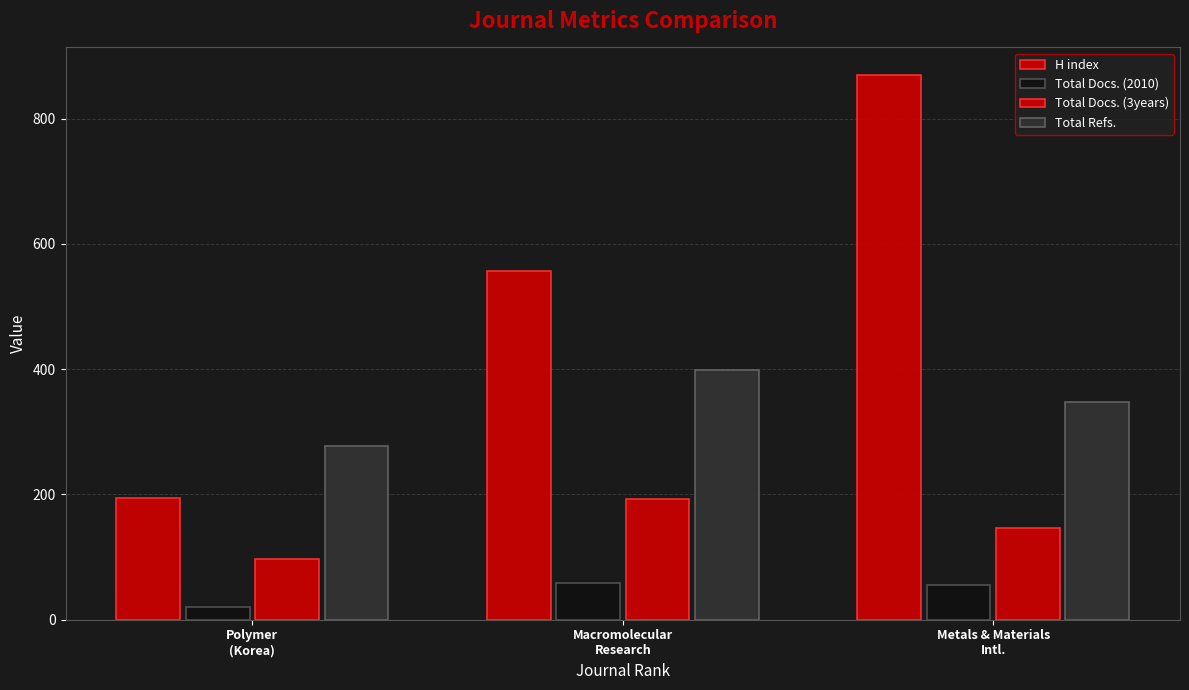

How many data points in Total Docs. (2010) are less than 56?

1